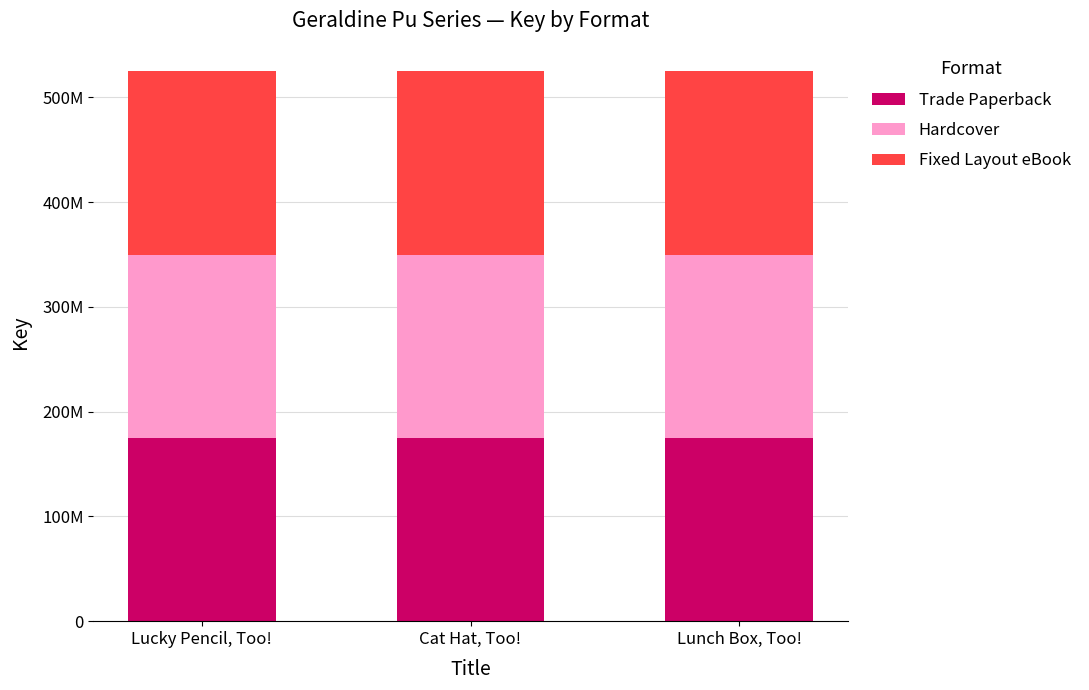

At which label is Hardcover closest to 174999241?

Cat Hat, Too!